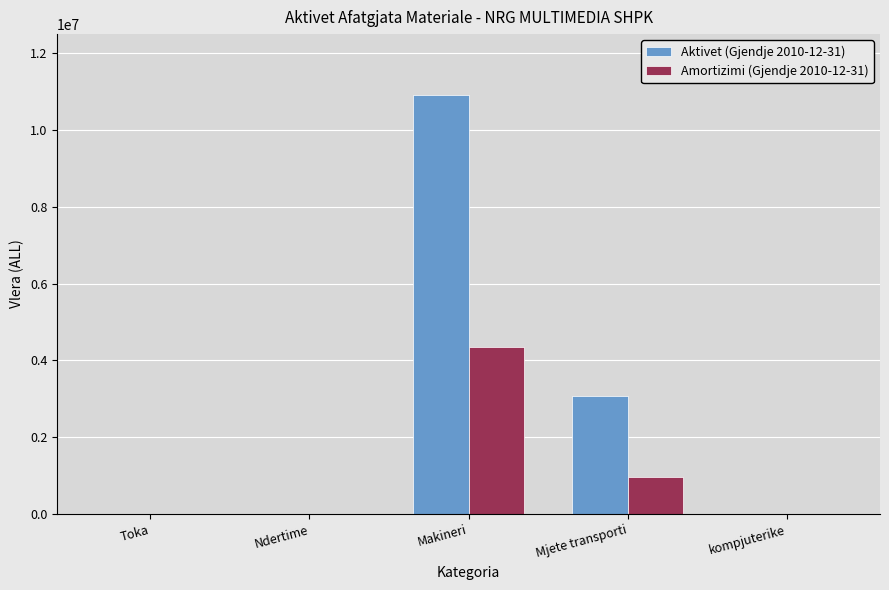

How many groups of bars are there?

5